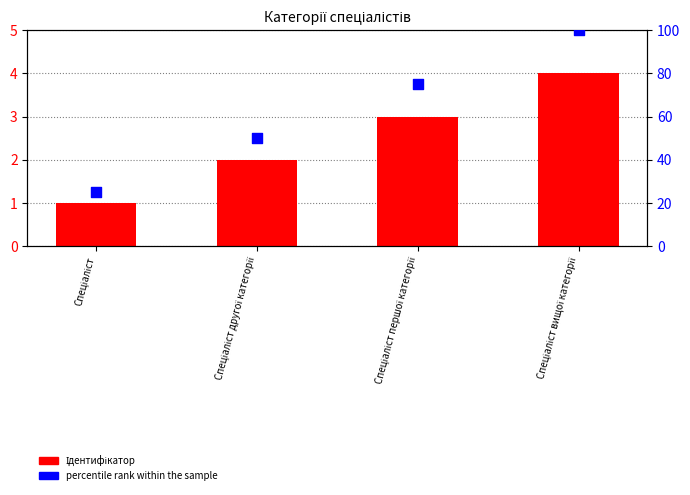

At which category is the sum across all series the highest?

Спеціаліст вищої категорії